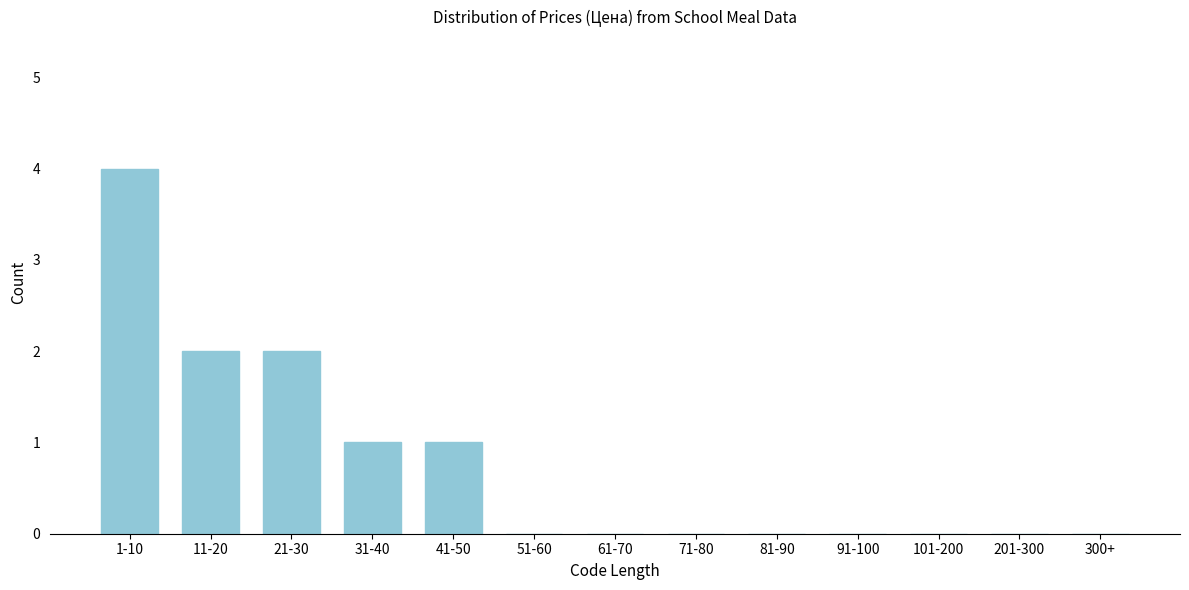

Reading left to right, transcribe all the data shown in this chart.

1-10=4	11-20=2	21-30=2	31-40=1	41-50=1	51-60=0	61-70=0	71-80=0	81-90=0	91-100=0	101-200=0	201-300=0	300+=0